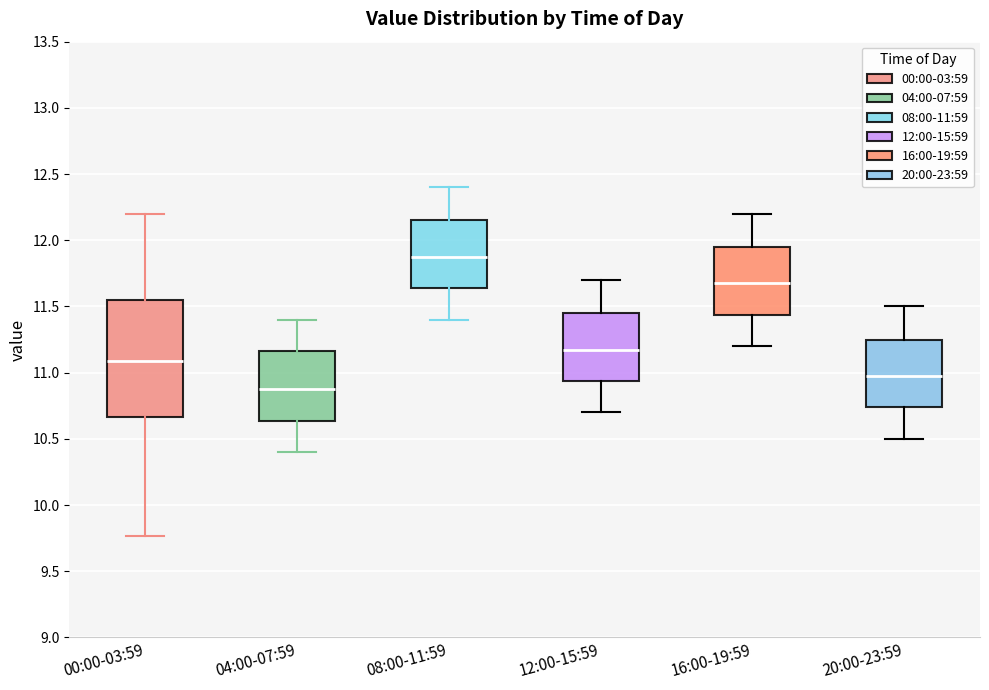

Which box has the lowest median line?

04:00-07:59